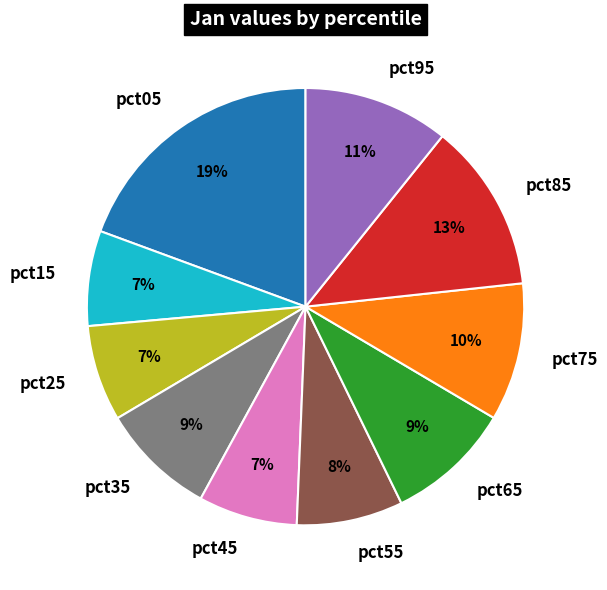

Do pct55 and pct05 together represent more than half of the pie?

No